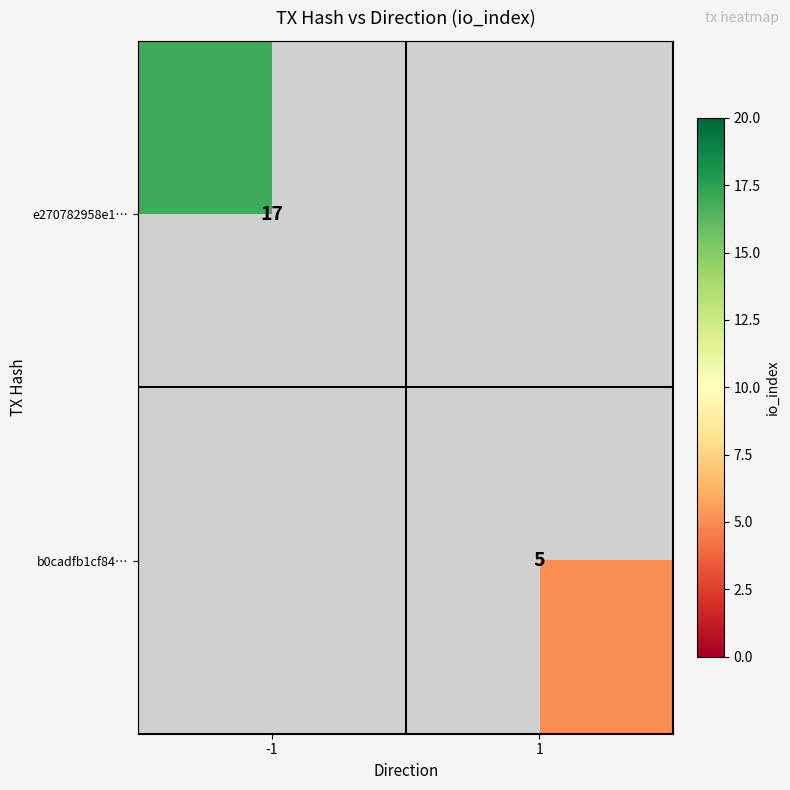

The e270782958e1… series shows 17 at -1. True or false?

True